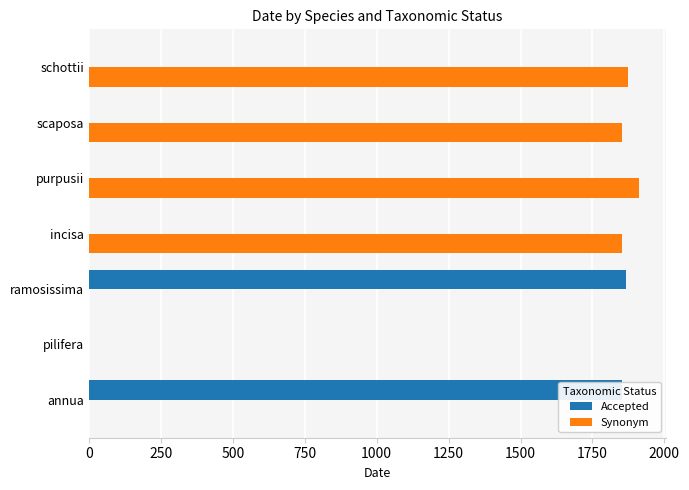

What is the greatest value displayed?

1911